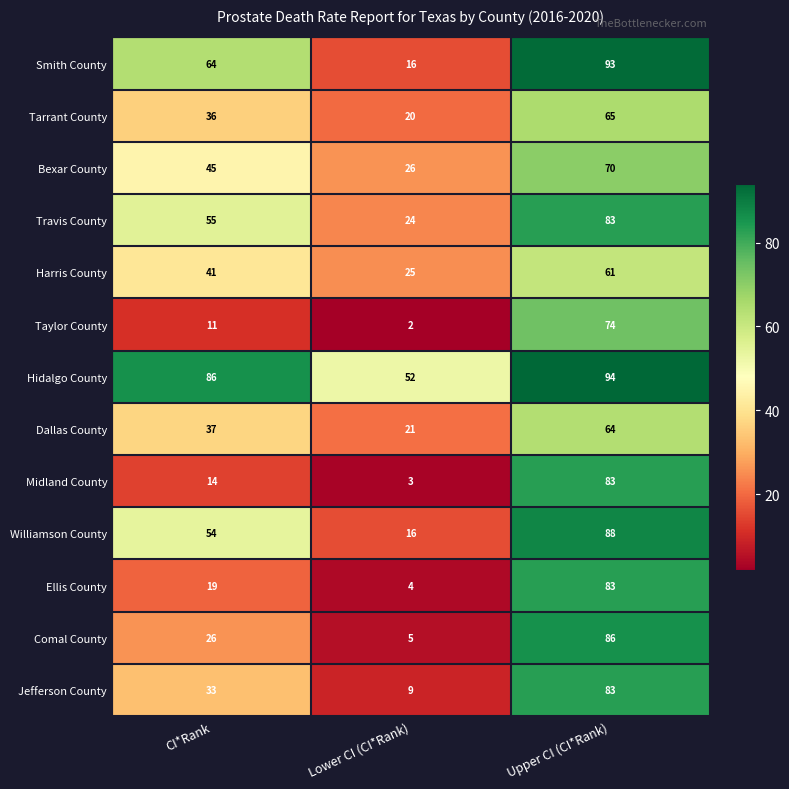

The value of Comal County at Lower CI (CI*Rank) is 8. True or false?

False